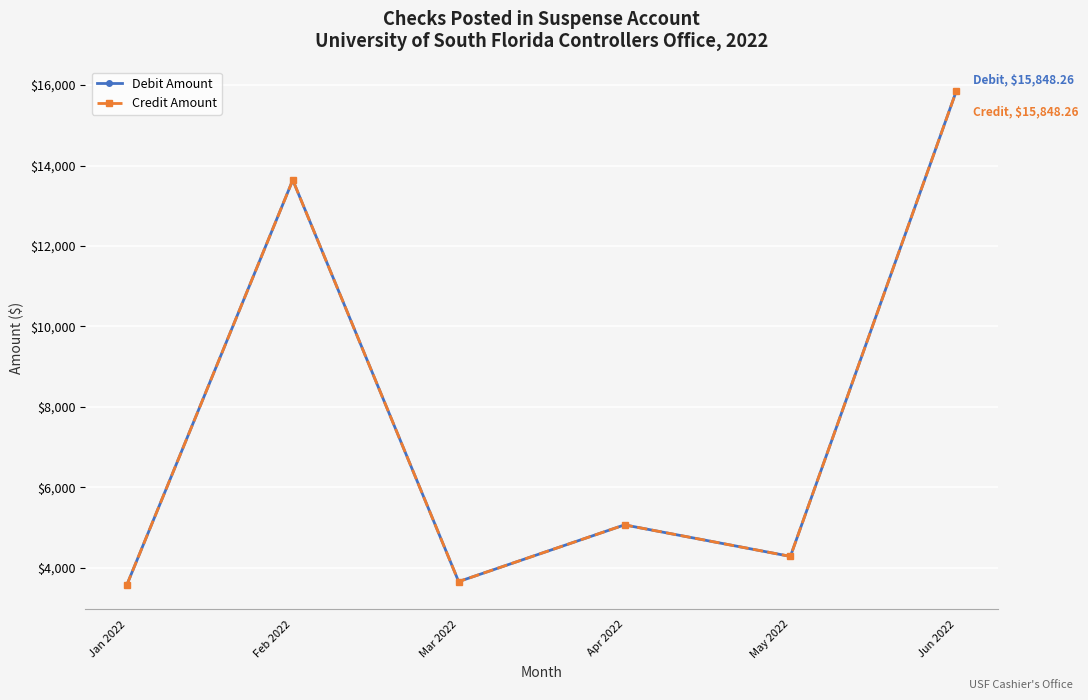

What is the difference between the Credit Amount values at Jun 2022 and Feb 2022?

2209.5